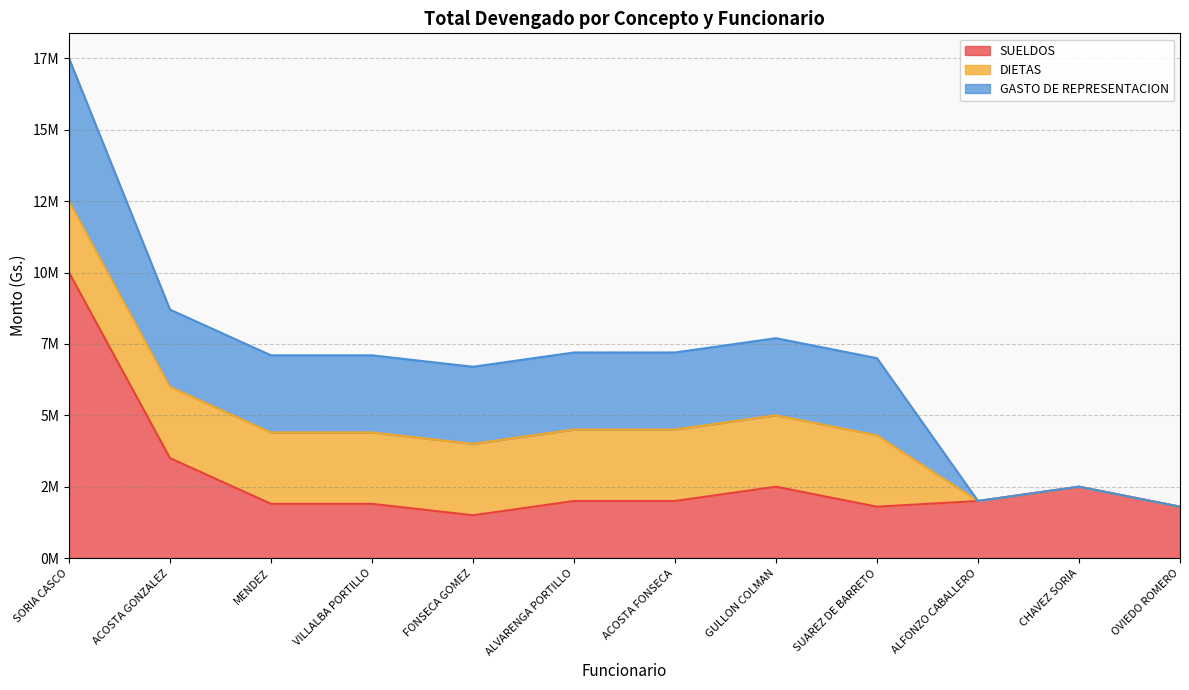

Between which two adjacent categories do SUELDOS and DIETAS first intersect?

ACOSTA GONZALEZ and MENDEZ